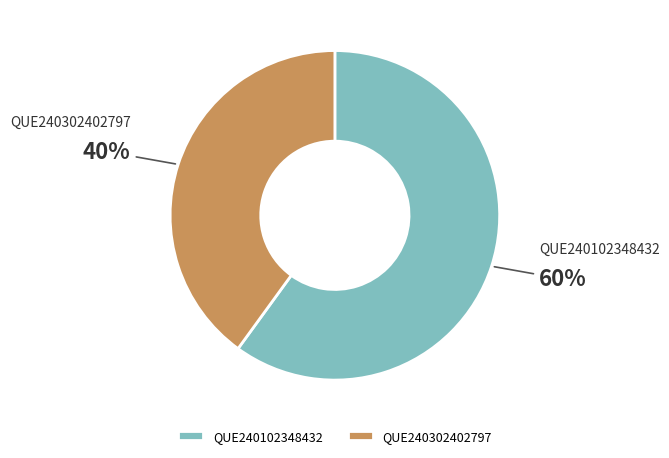

Count the number of slices in the pie.

2